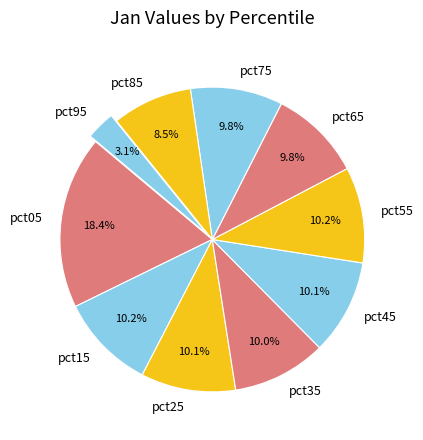

What percentage is the pct15 slice, to the nearest percent?

10%